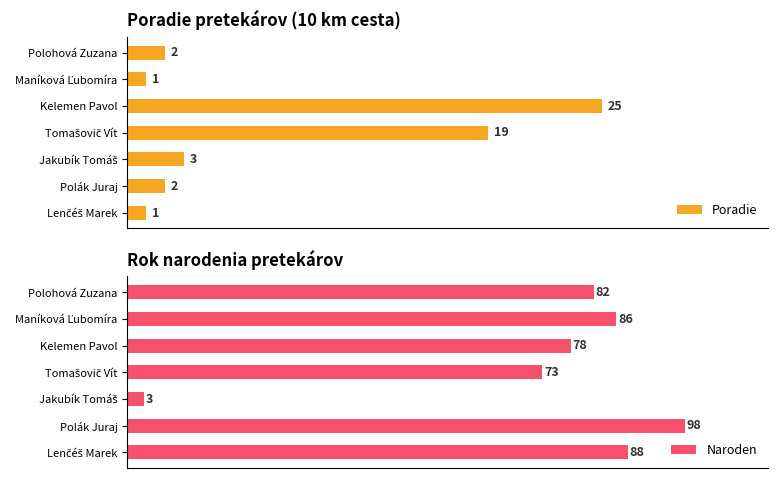

How many bars are there in total?

14